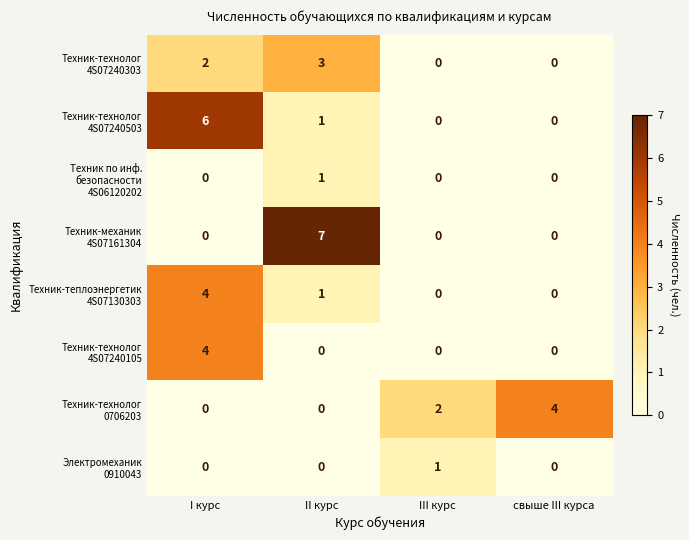

At which category is the sum across all series the highest?

I курс